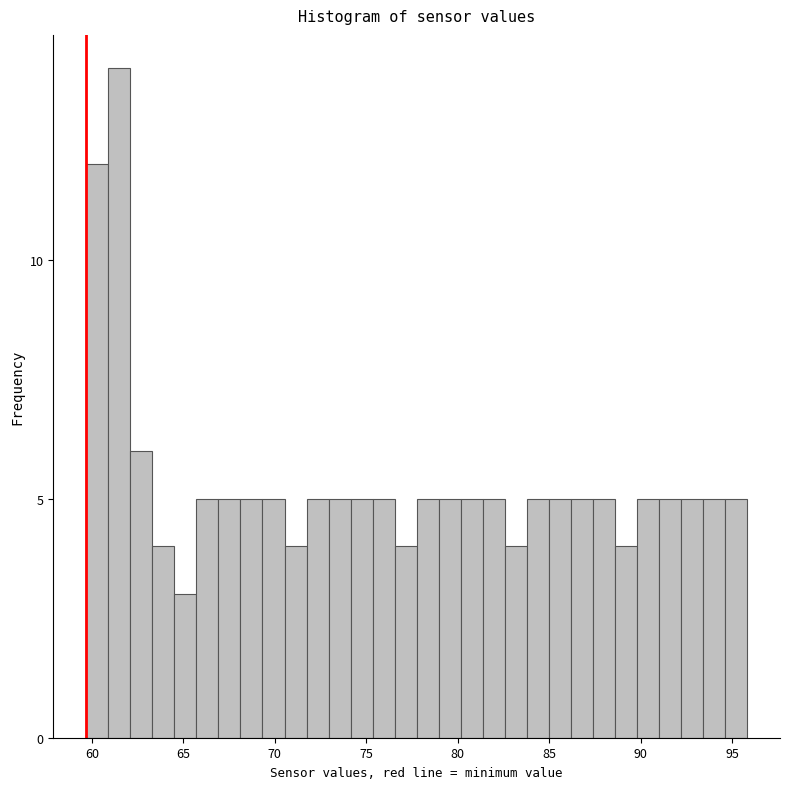

Around what value on the x-axis is the tallest bar? Give the approximate position of its centre, as read against the axis.

61.5